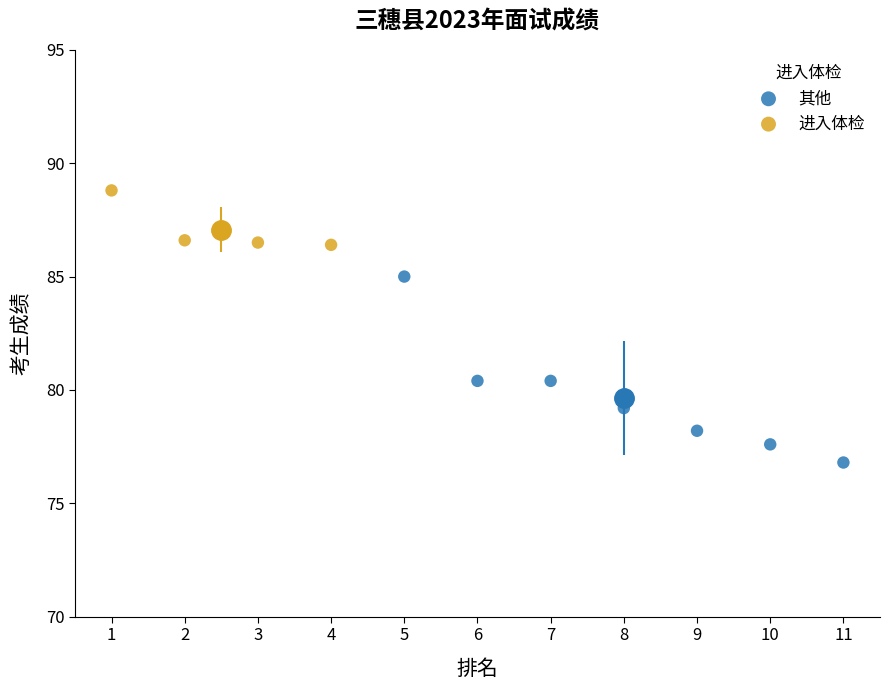

Which series has the widest spread of Y values?

其他